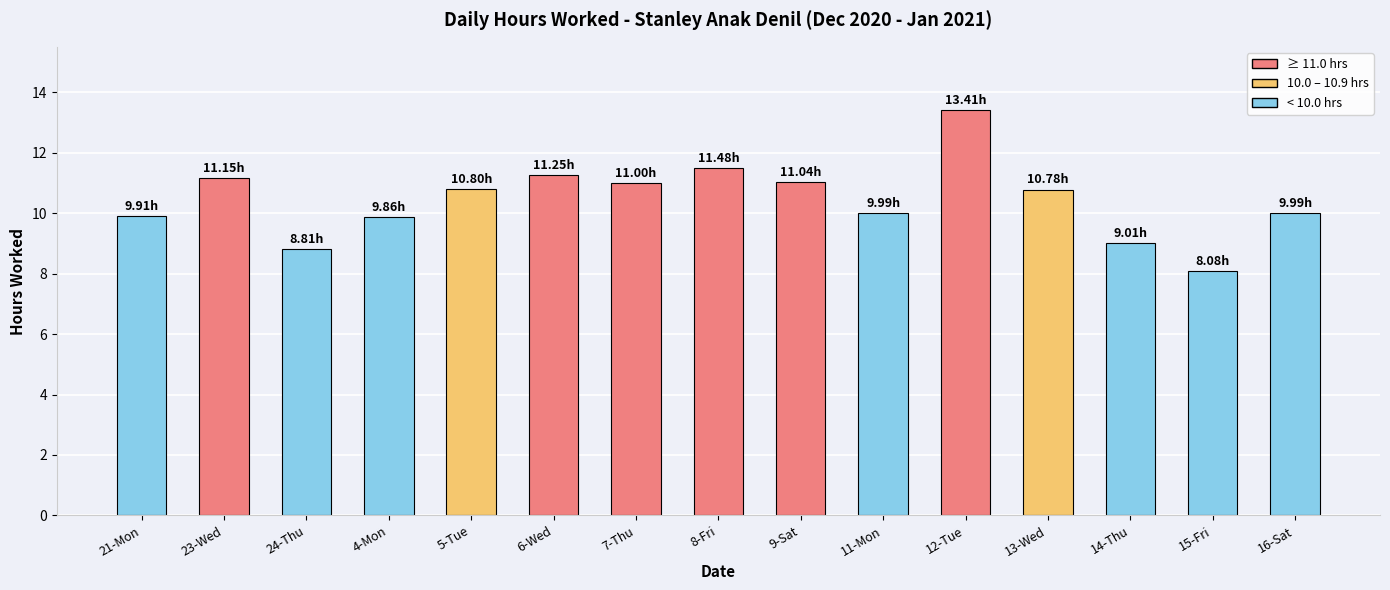

What is the difference between the maximum and second lowest values?

4.6